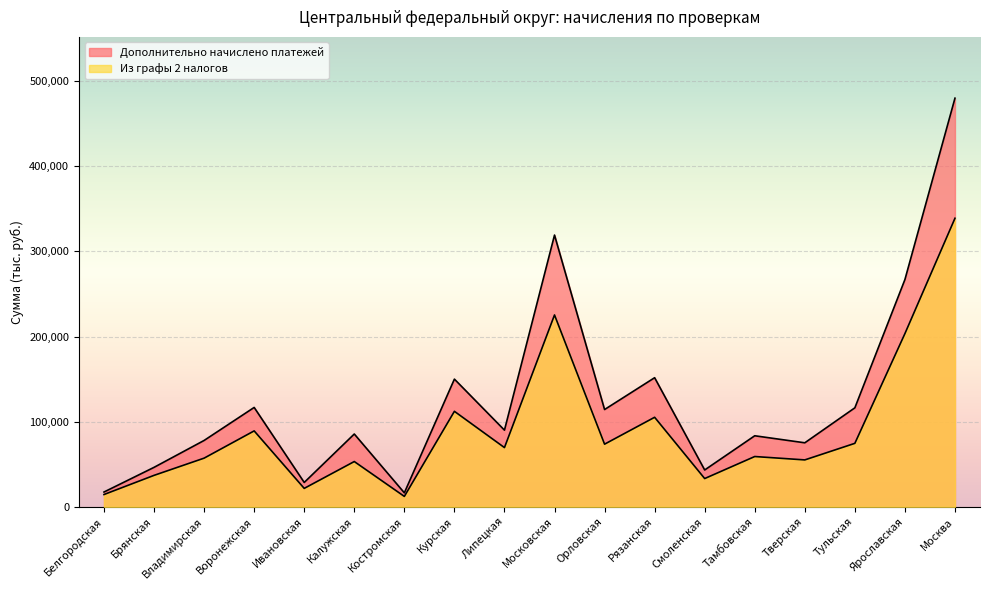

True or false: Дополнительно начислено платежей and Из графы 2 налогов cross at least once.

False